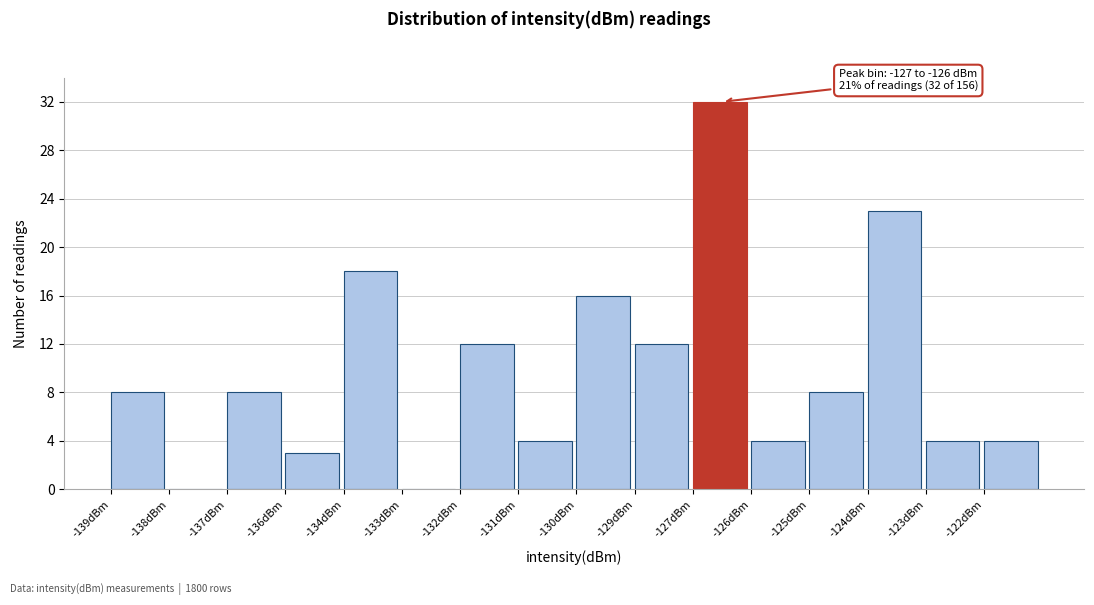

Reading left to right, what are all the values shown in this chart?

-139dBm=8	-138dBm=0	-137dBm=8	-136dBm=3	-134dBm=18	-133dBm=0	-132dBm=12	-131dBm=4	-130dBm=16	-129dBm=12	-127dBm=32	-126dBm=4	-125dBm=8	-124dBm=23	-123dBm=4	-122dBm=4